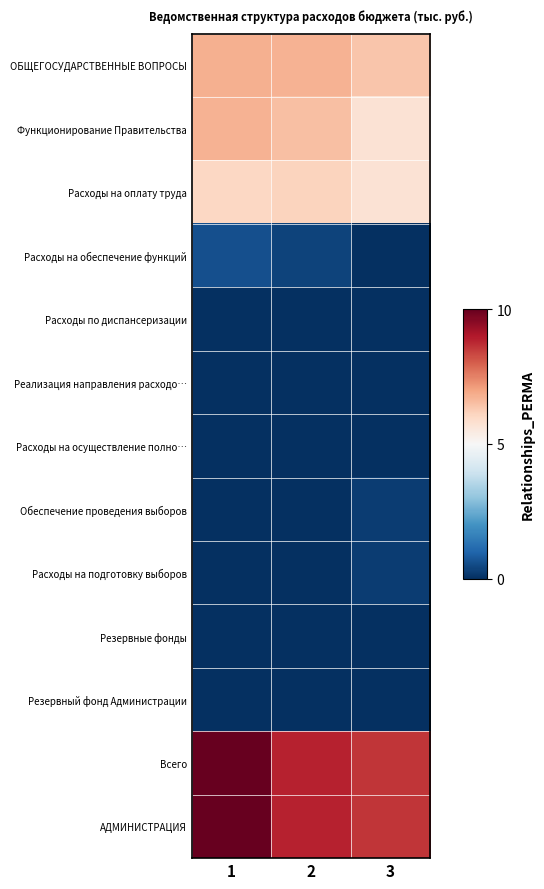

Reading left to right, what are all the values shown in this chart?

ОБЩЕГОСУДАРСТВЕННЫЕ ВОПРОСЫ: 1=6.8	2=6.7	3=6.4
Функционирование Правительства: 1=6.7	2=6.5	3=5.7
Расходы на оплату труда: 1=6.1	2=6.1	3=5.7
Расходы на обеспечение функций: 1=0.6	2=0.4	3=0.0
Расходы по диспансеризации: 1=0.0	2=0.0	3=0.0
Реализация направления расходо…: 1=0.0	2=0.0	3=0.0
Расходы на осуществление полно…: 1=0.0	2=0.0	3=0.0
Обеспечение проведения выборов: 1=0.0	2=0.0	3=0.2
Расходы на подготовку выборов: 1=0.0	2=0.0	3=0.2
Резервные фонды: 1=0.0	2=0.0	3=0.0
Резервный фонд Администрации: 1=0.0	2=0.0	3=0.0
Всего: 1=10.0	2=8.8	3=8.6
АДМИНИСТРАЦИЯ: 1=10.0	2=8.8	3=8.6